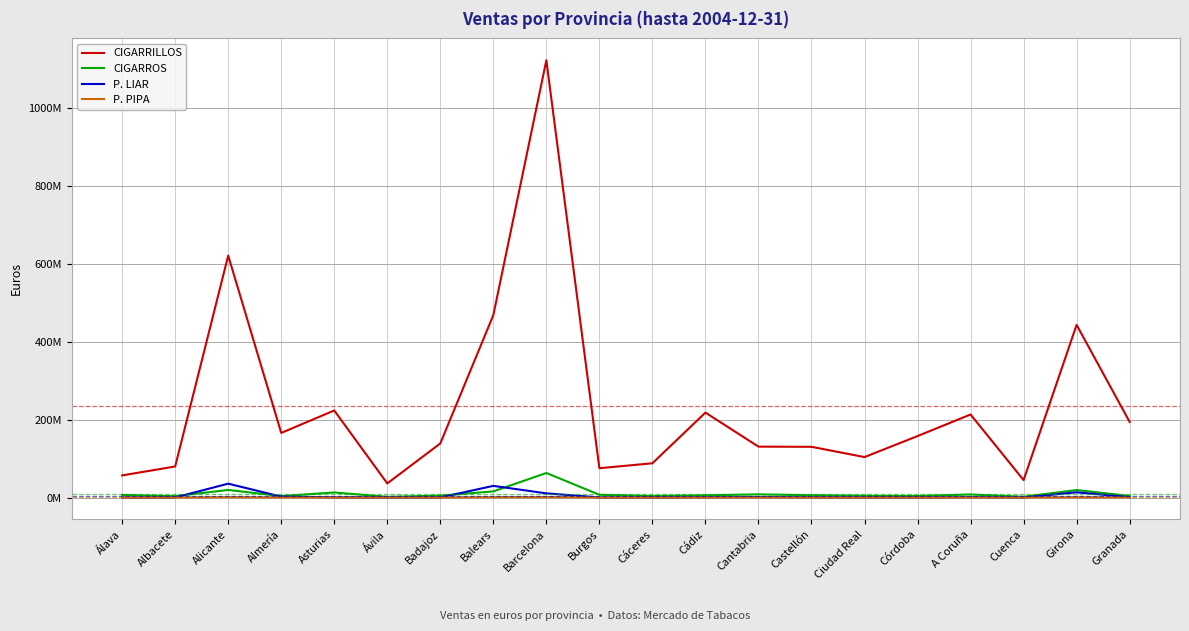

Is the value of P. PIPA at Albacete greater than the value of CIGARROS at Granada?

No